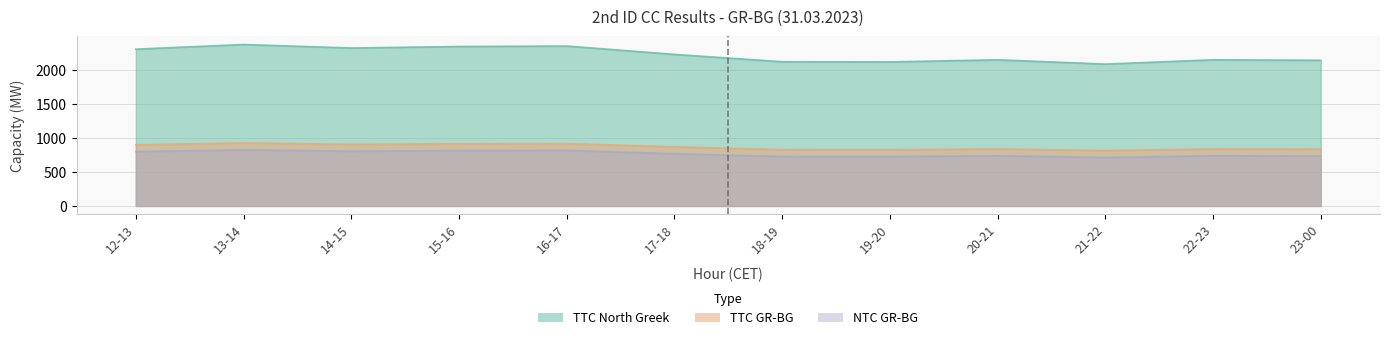

What is the difference between the maximum and second lowest values in the TTC North Greek series?

255